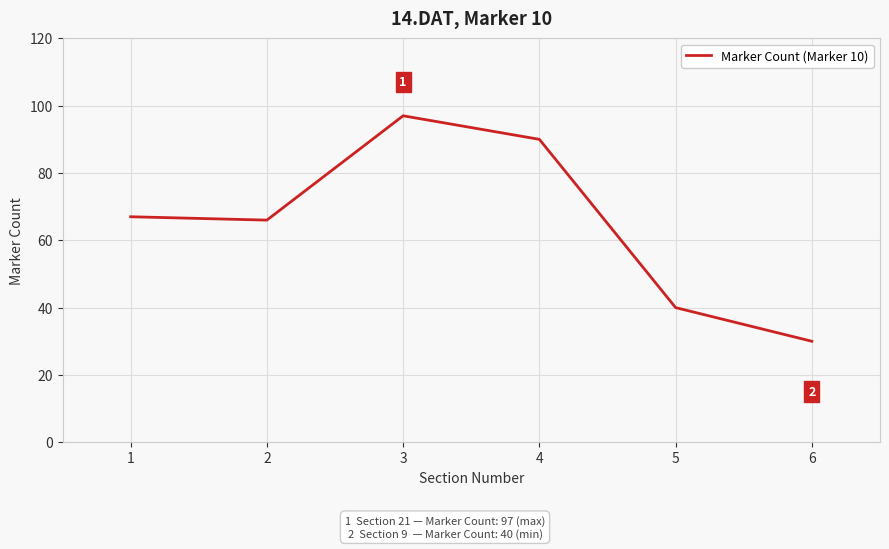

What is the minimum value shown in the chart?

30